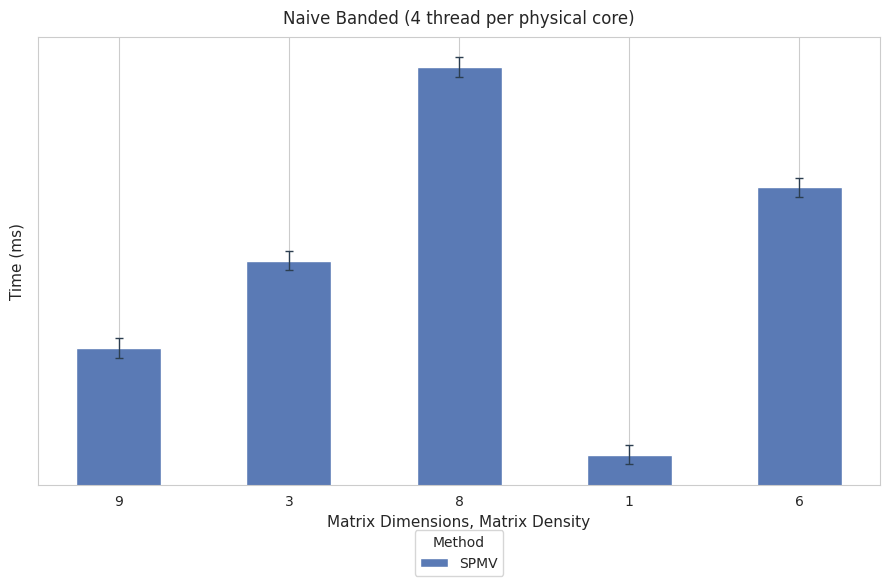

True or false: the data shows 4 at 6.

False